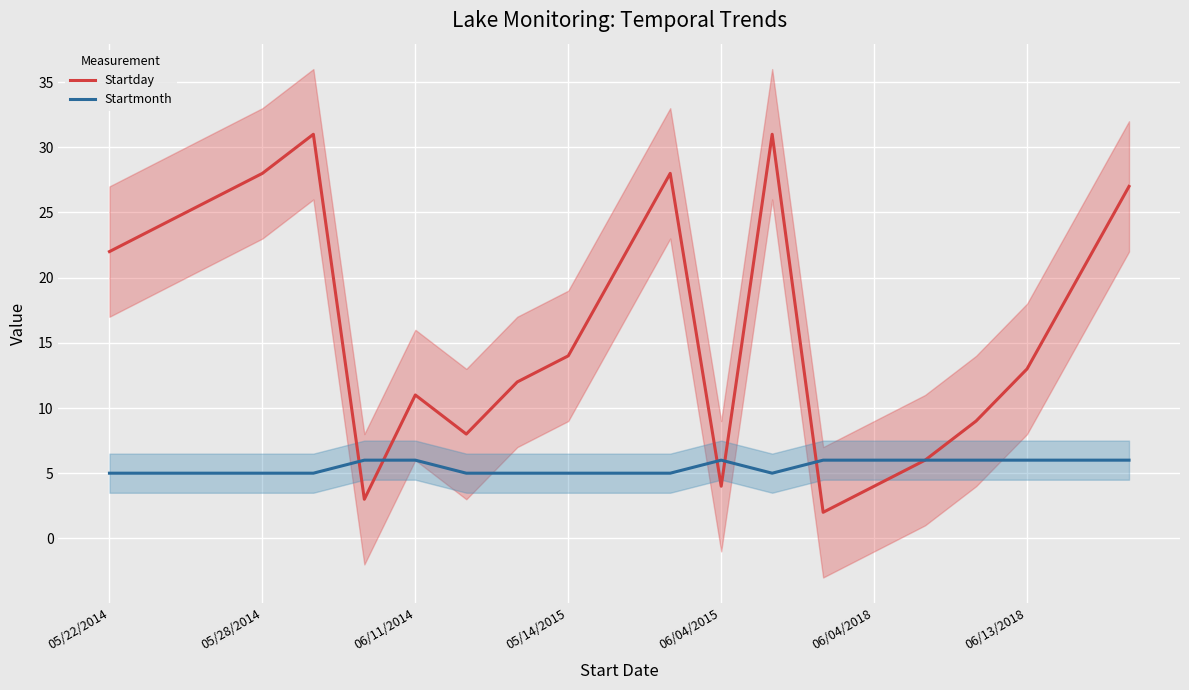

What is the highest value of the Startmonth series?

6